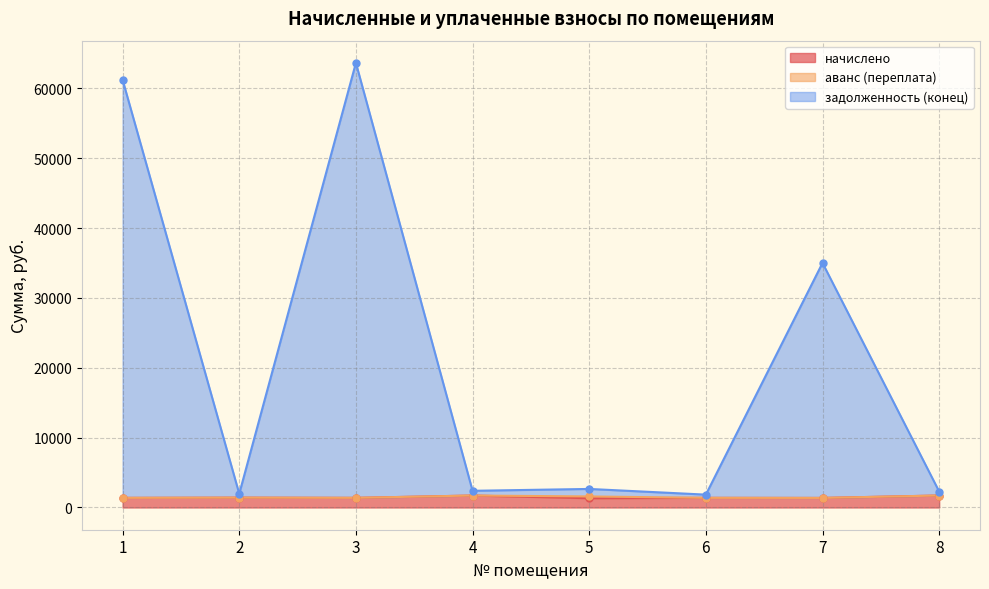

At how many categories does at least one series exceed 39868?

2